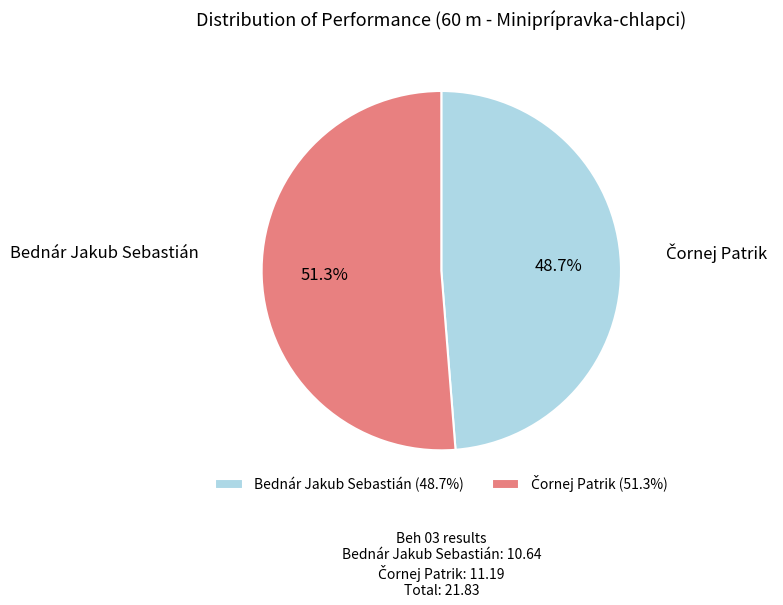

Rank the categories by value from highest to lowest.

Čornej Patrik, Bednár Jakub Sebastián